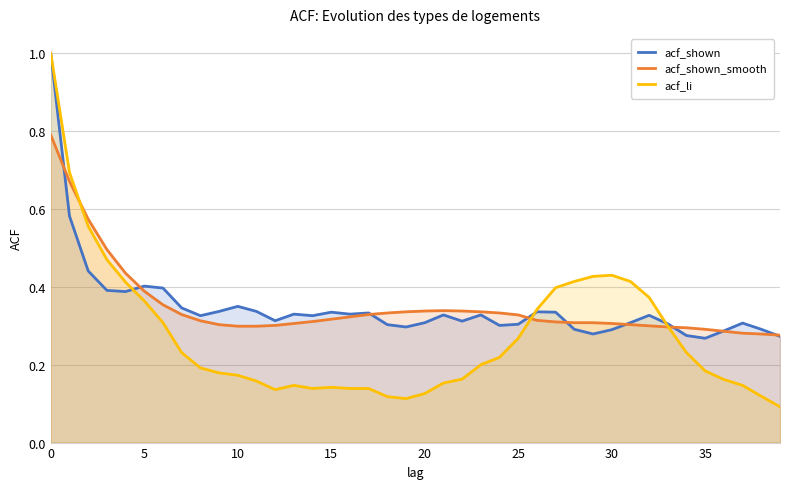

The acf_shown series shows 0.3 at 14. True or false?

True